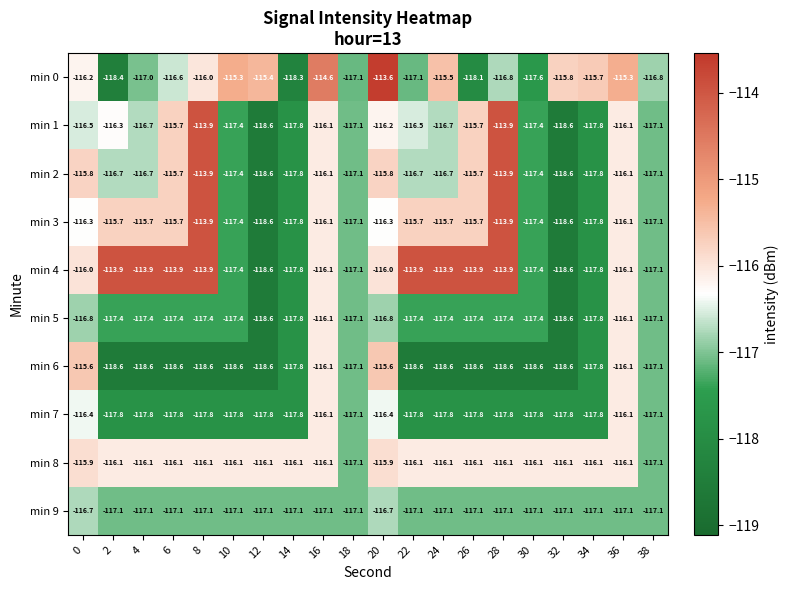

What is the difference between the highest and lowest values at 16?

2.5